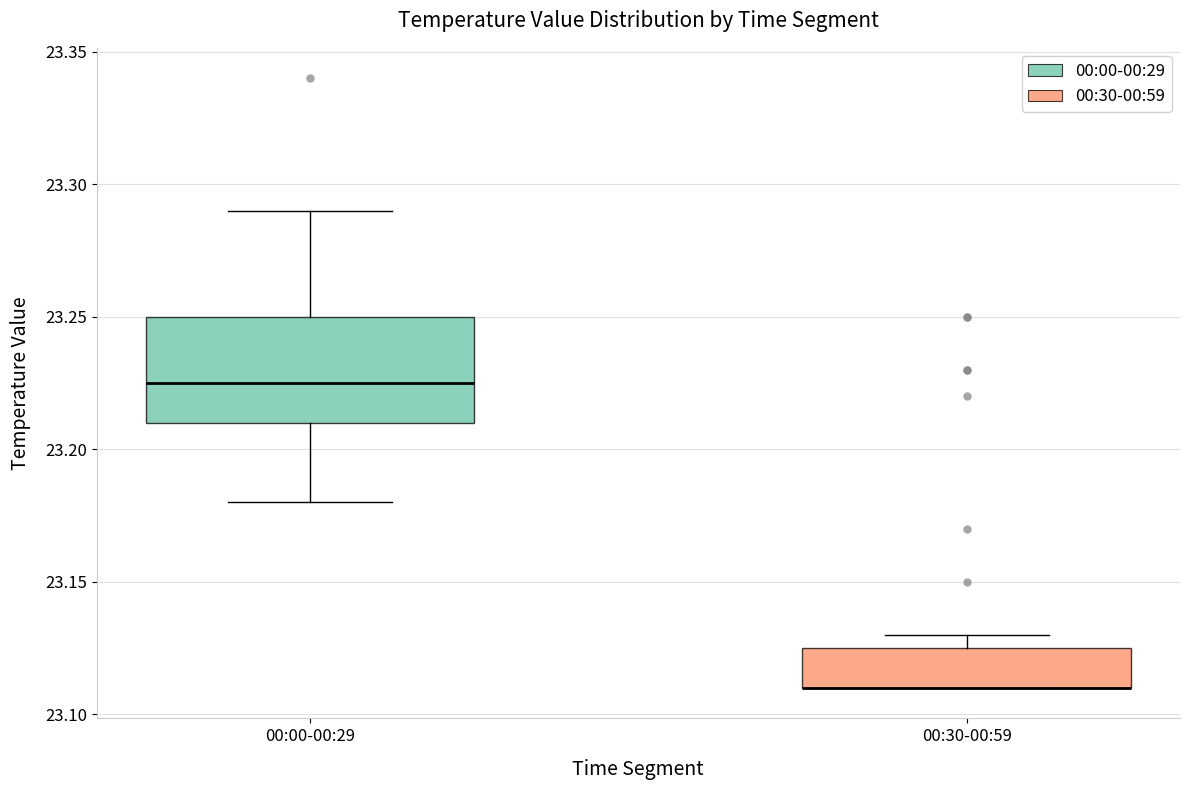

Reading left to right, read every box against the y-axis: the position of its median line, the range the box covers, and the ends of its whiskers. The values are not printed on the chart, so give them approximately, as read against the axis.

00:00-00:29: median 23.225, box 23.210 to 23.250, whiskers 23.180 to 23.290
00:30-00:59: median 23.110 (drawn on the box's lower edge), box 23.110 to 23.125, whiskers 23.110 to 23.130